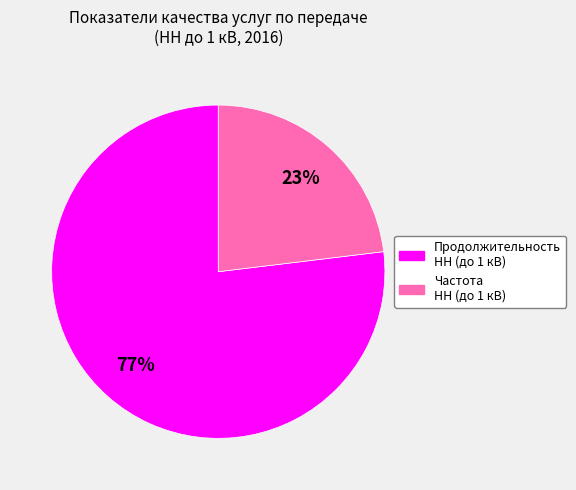

What percentage is the Продолжительность НН (до 1 кВ) slice, to the nearest percent?

77%